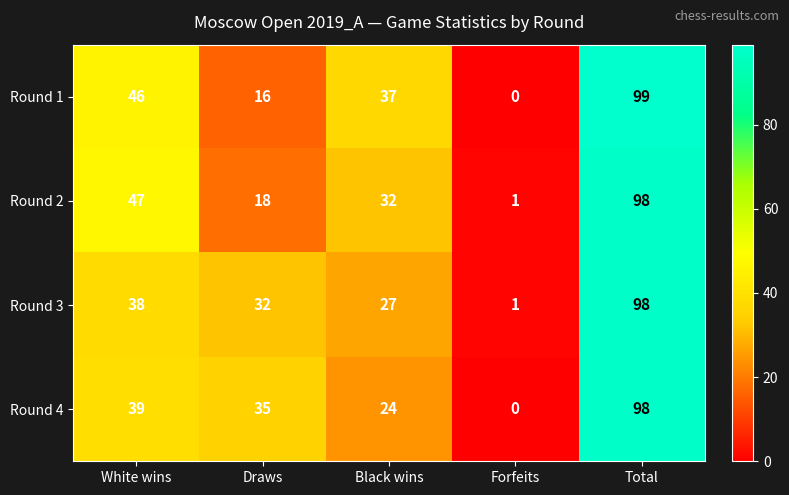

What is the difference between the Round 4 values at Forfeits and Total?

98